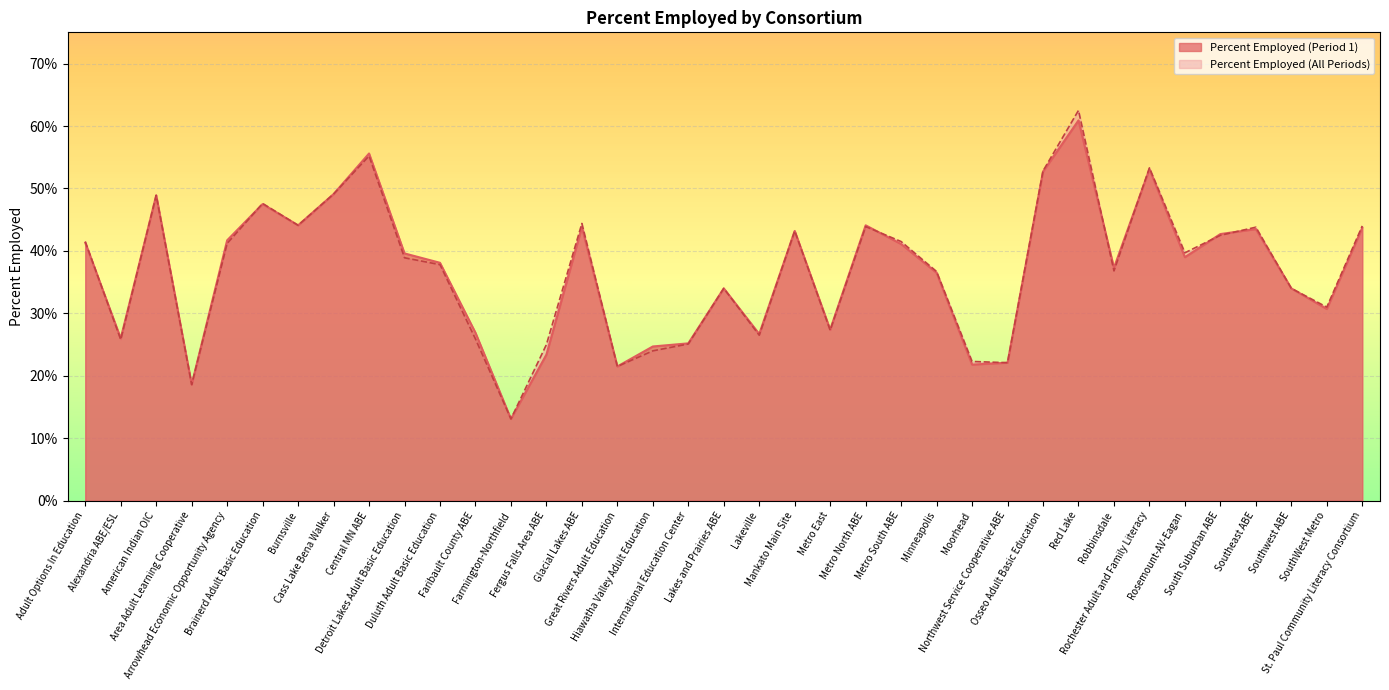

What is the sum of all Percent Employed (Period 1) values?

13.6